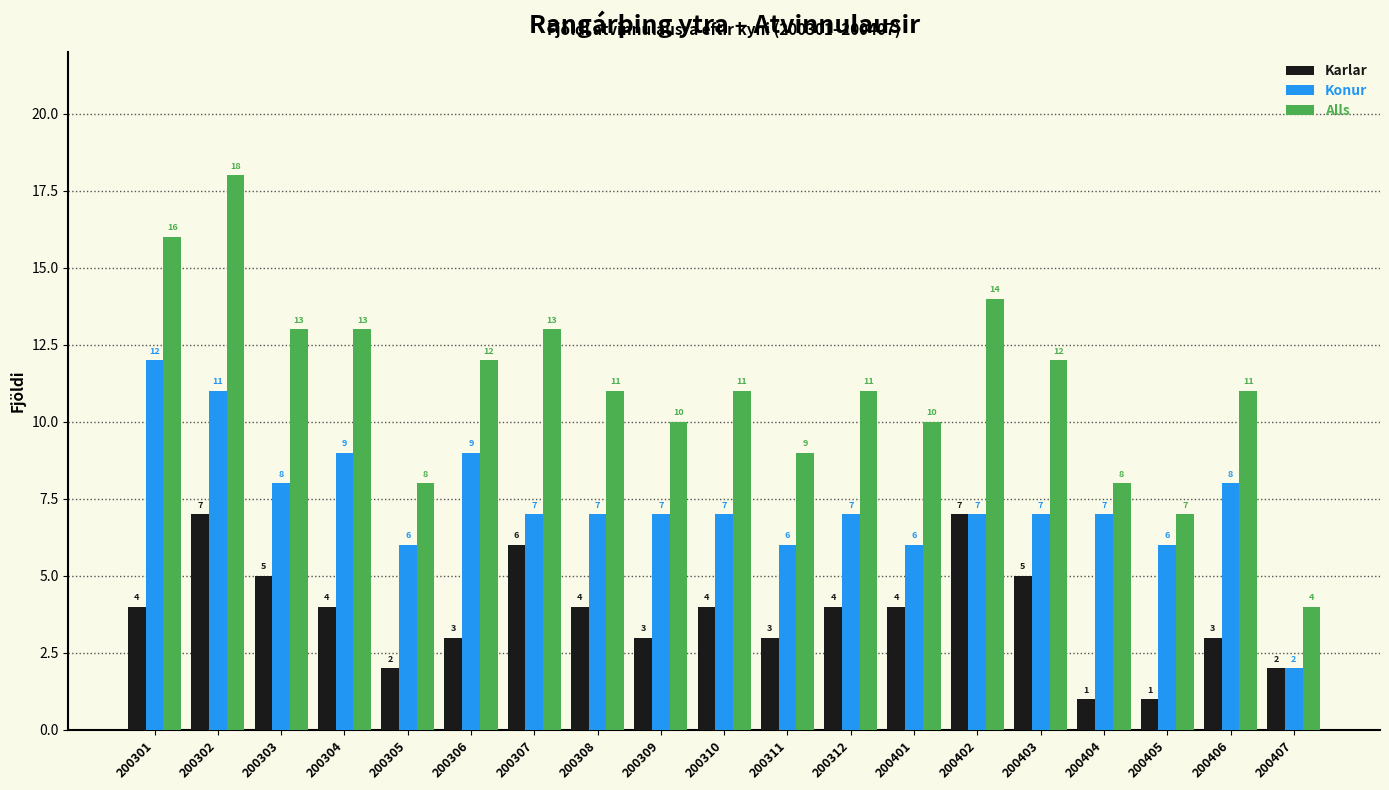

What are all the series names shown in the legend?

Karlar, Konur, Alls